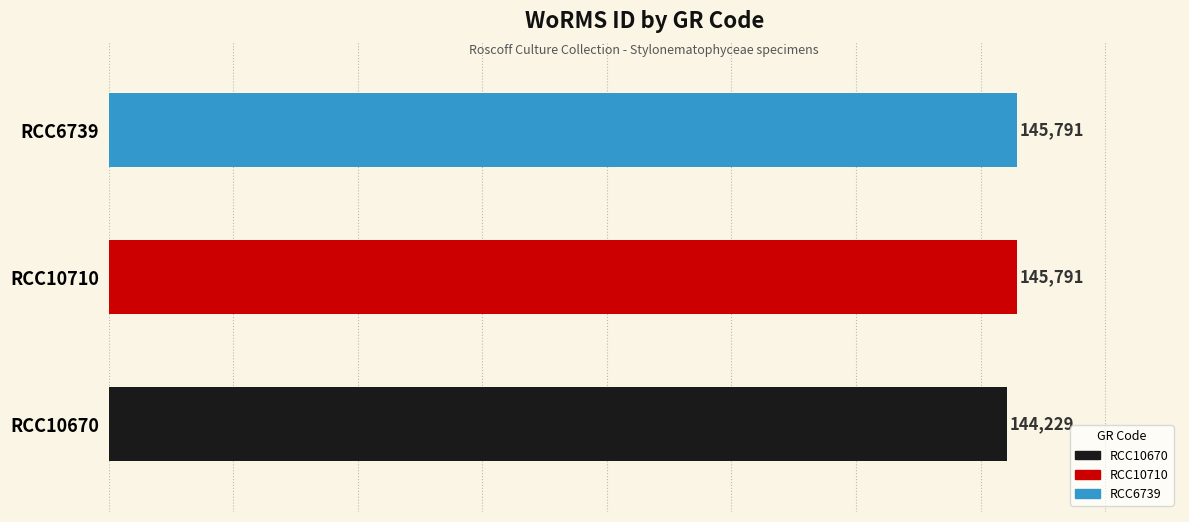

What is the difference between the maximum and minimum values?

1562